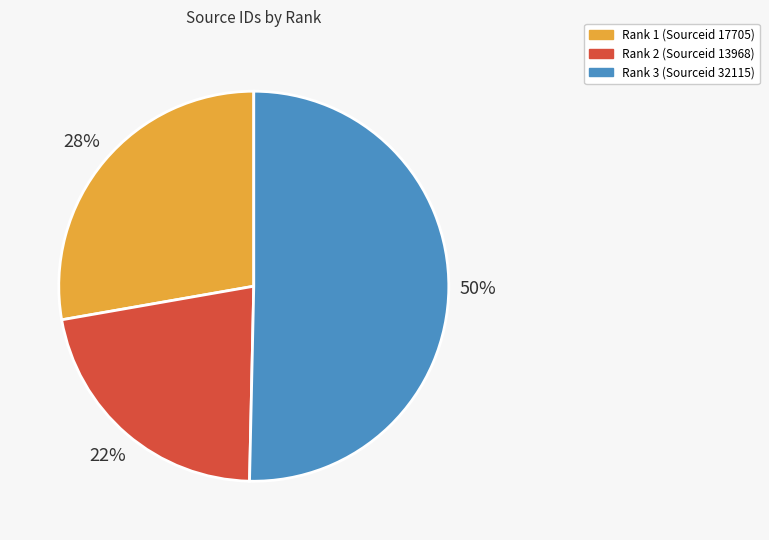

Which slice represents more than half of the pie?

Rank 3 (Sourceid 32115)